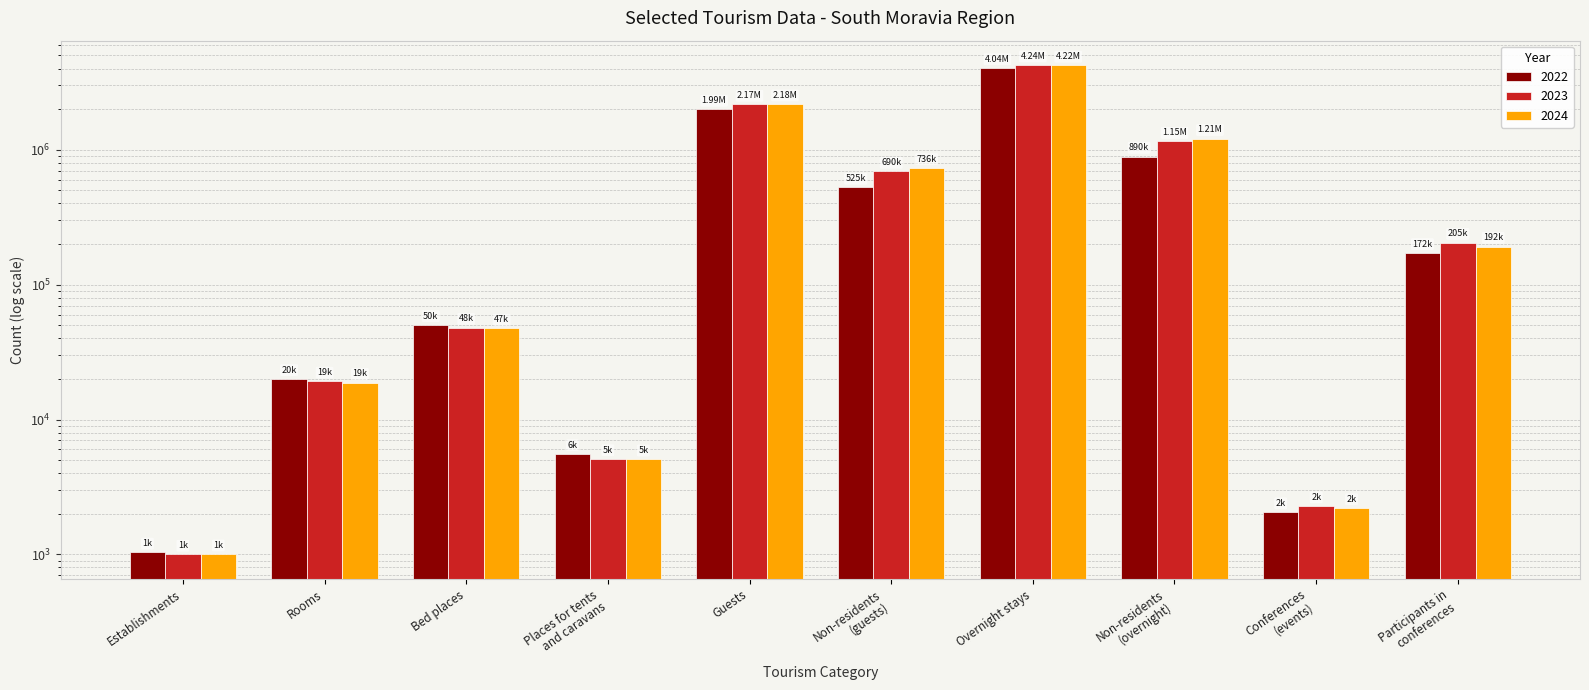

What is the value of the 2023 bar at the 6th from the left?

690302